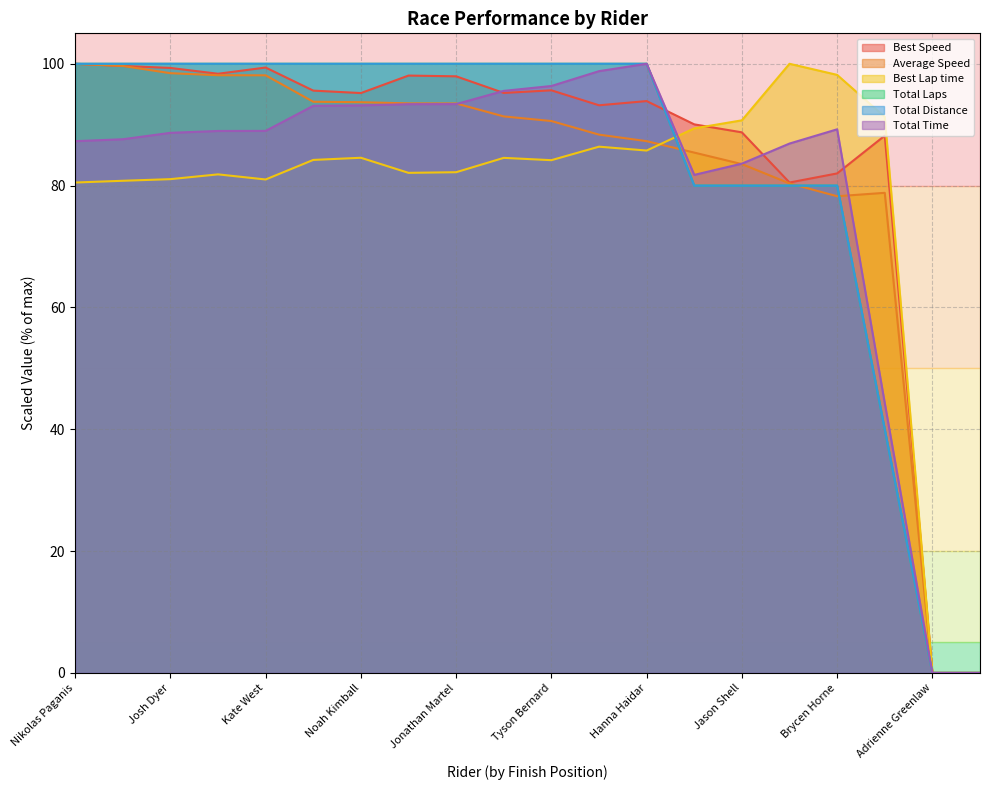

How many lines are shown in the chart?

6